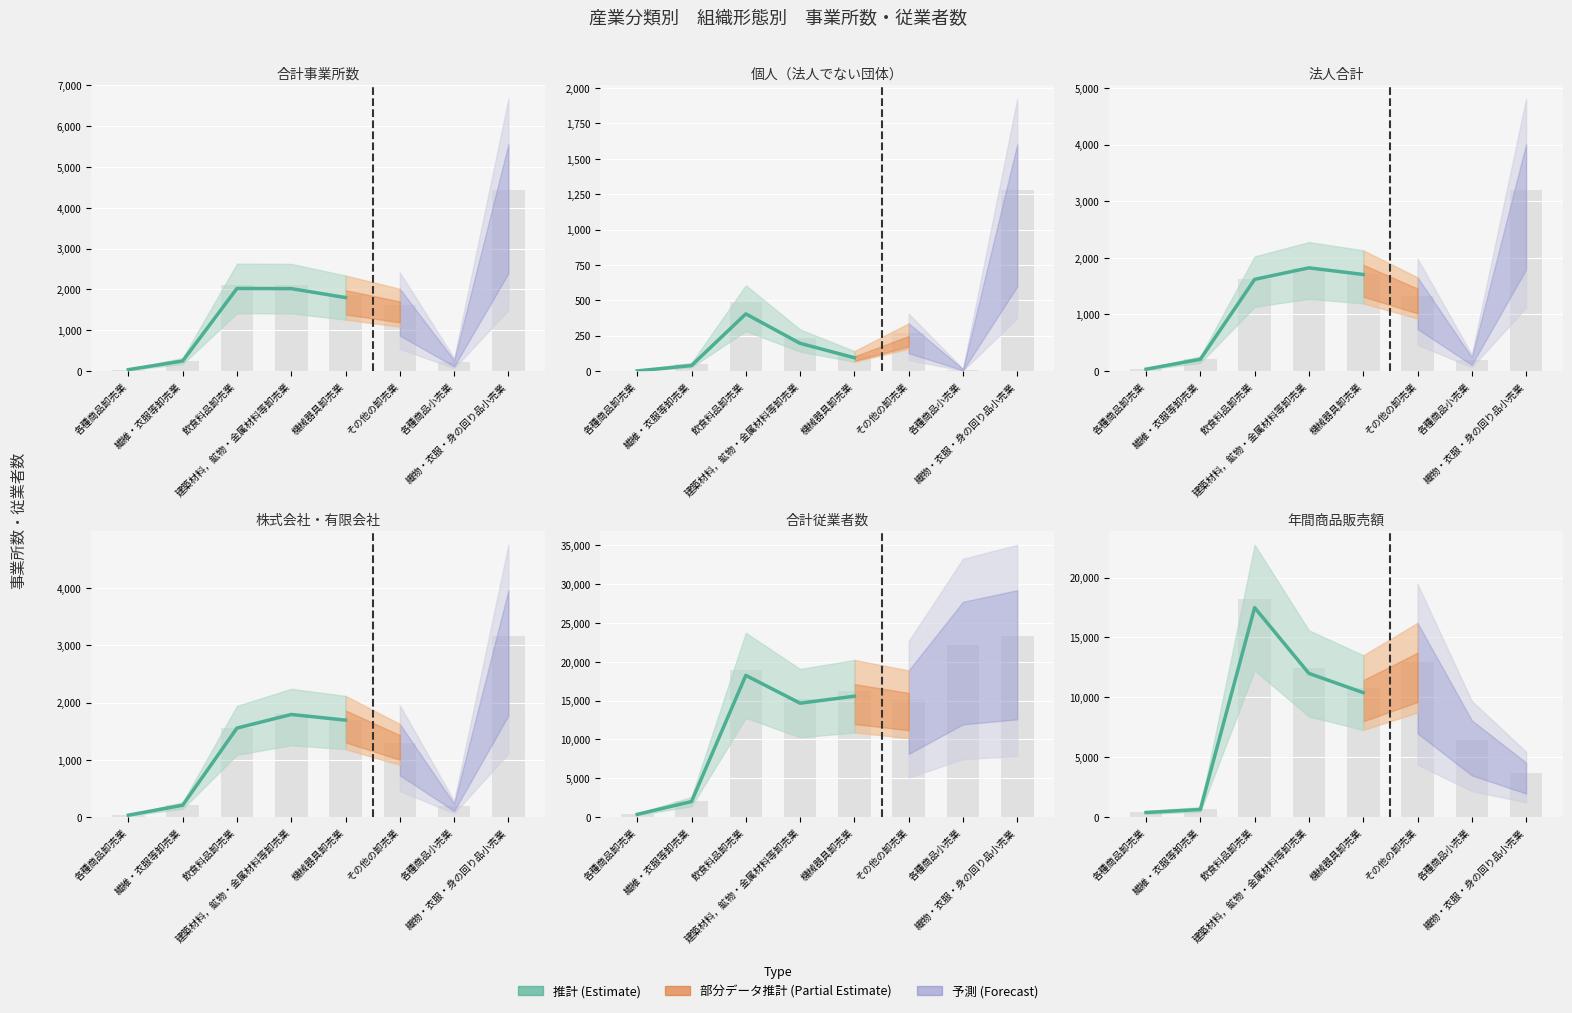

Is the value of 合計事業所数 at 各種商品小売業 greater than the value of 個人事業所数 at その他の卸売業?

No